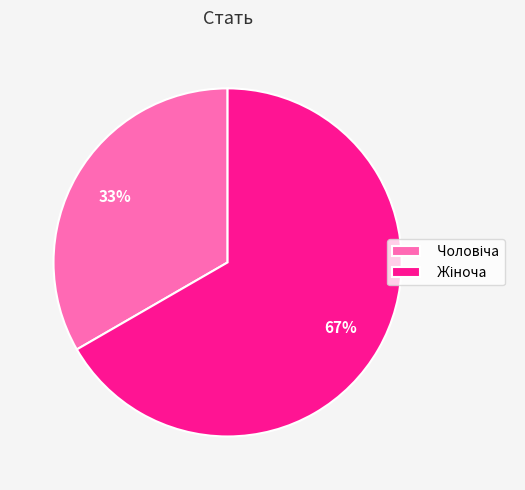

Is there any slice that represents more than half of the pie?

Yes